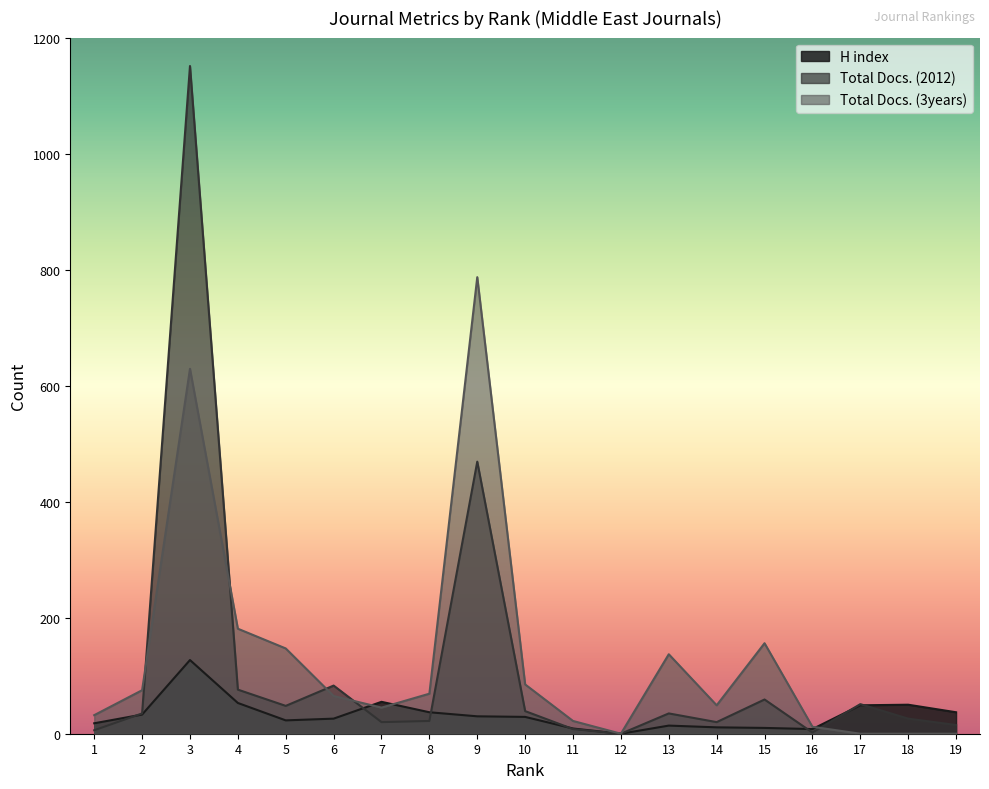

How many positive values does the H index series have?

18